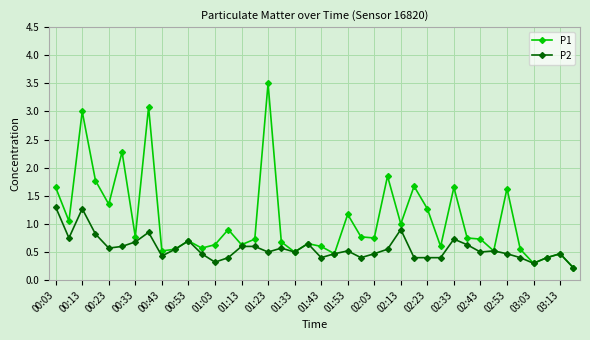

What is the maximum value for P2?

1.3